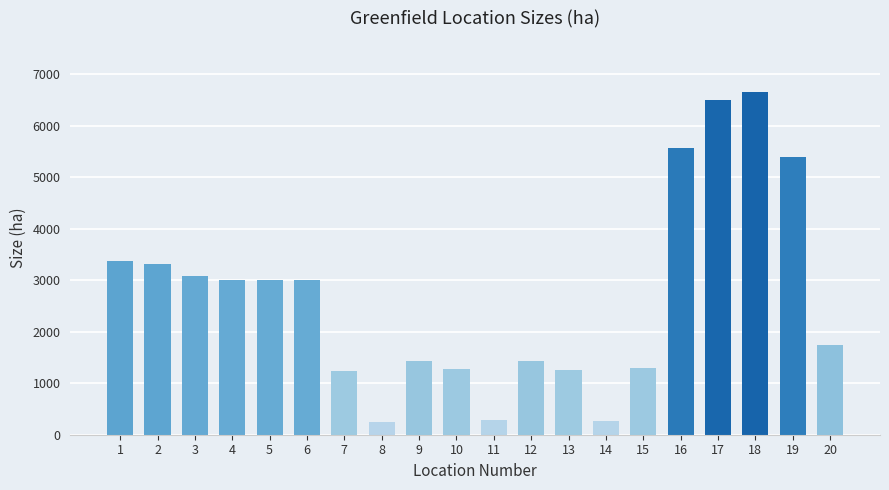

What is the smallest value displayed?

245